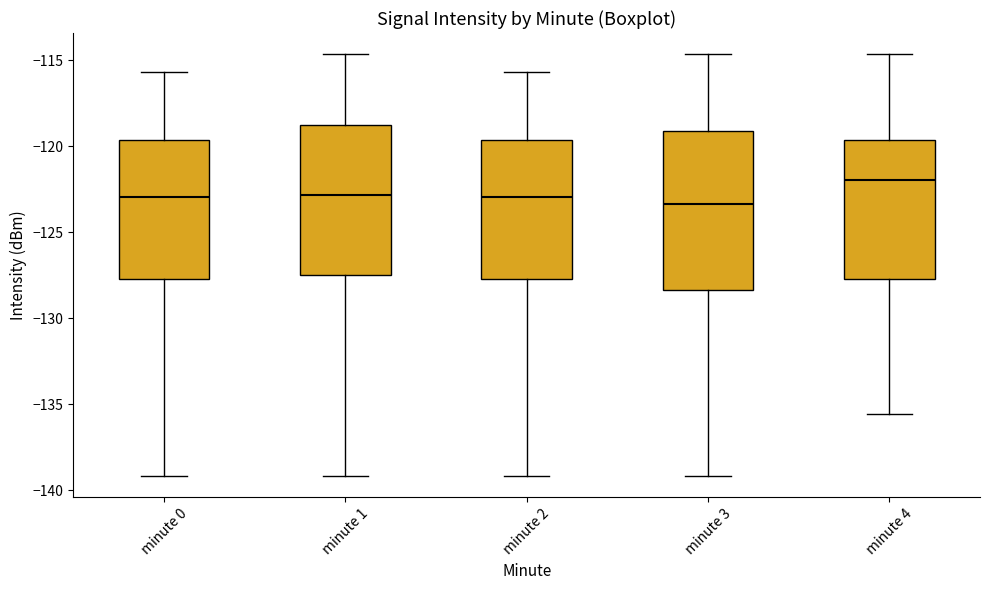

Reading left to right, read every box against the y-axis: the position of its median line, the range the box covers, and the ends of its whiskers. The values are not printed on the chart, so give them approximately, as read against the axis.

minute 0: median -123.0, box -127.5 to -119.5, whiskers -139.0 to -115.5
minute 1: median -123.0, box -127.5 to -119.0, whiskers -139.0 to -114.5
minute 2: median -123.0, box -127.5 to -119.5, whiskers -139.0 to -115.5
minute 3: median -123.5, box -128.5 to -119.0, whiskers -139.0 to -114.5
minute 4: median -122.0, box -127.5 to -119.5, whiskers -135.5 to -114.5